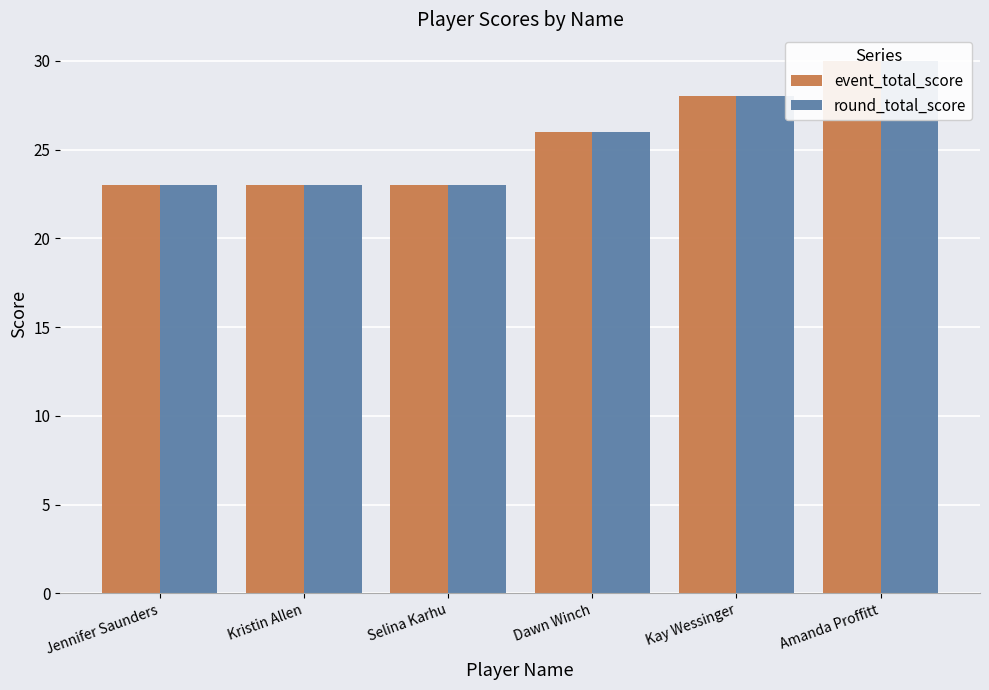

Reading left to right, transcribe all the data shown in this chart.

event_total_score: 23	23	23	26	28	30
round_total_score: 23	23	23	26	28	30